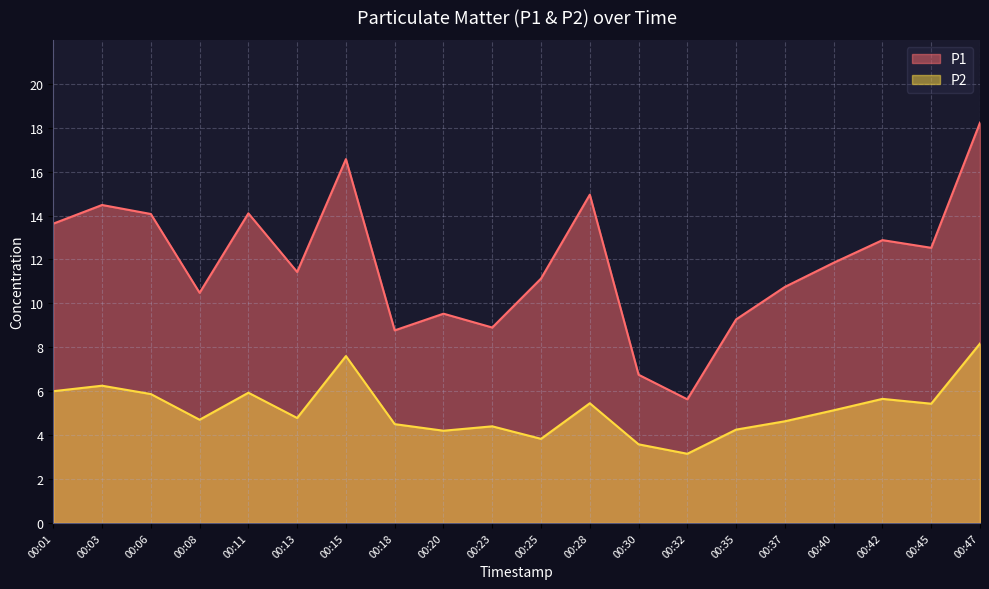

True or false: P2 has more than 2 interior local peaks.

True